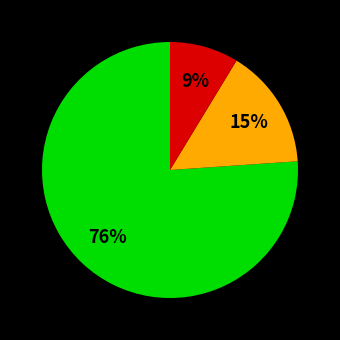

To the nearest percent, what is the difference between the largest and smallest slice percentages?

67%